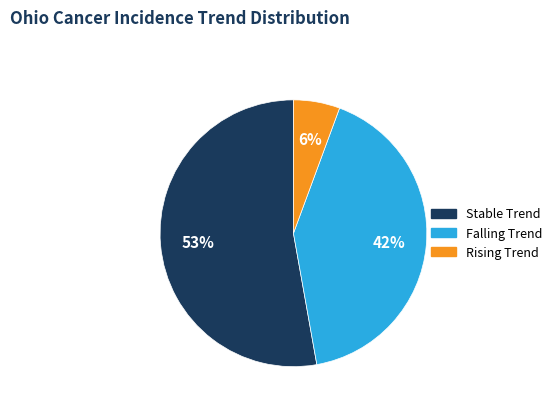

Does any single category account for the majority?

Yes